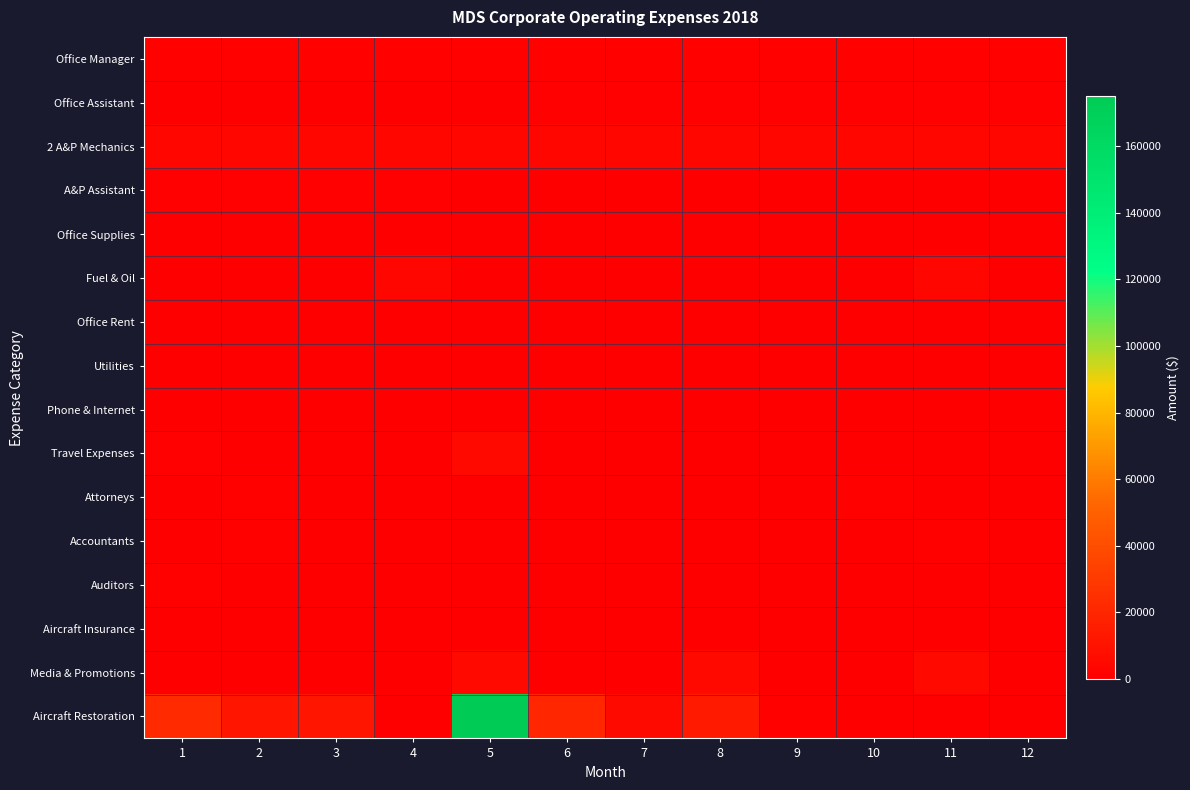

Which series has the widest spread of values?

Aircraft Restoration